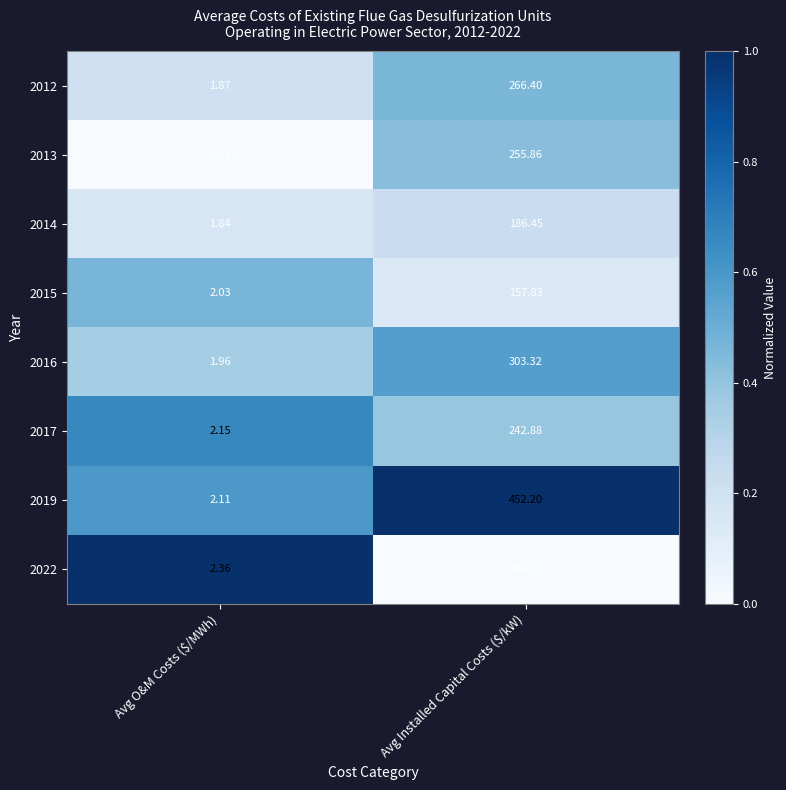

At which category is the sum across all series the highest?

Avg Installed Capital Costs ($/kW)